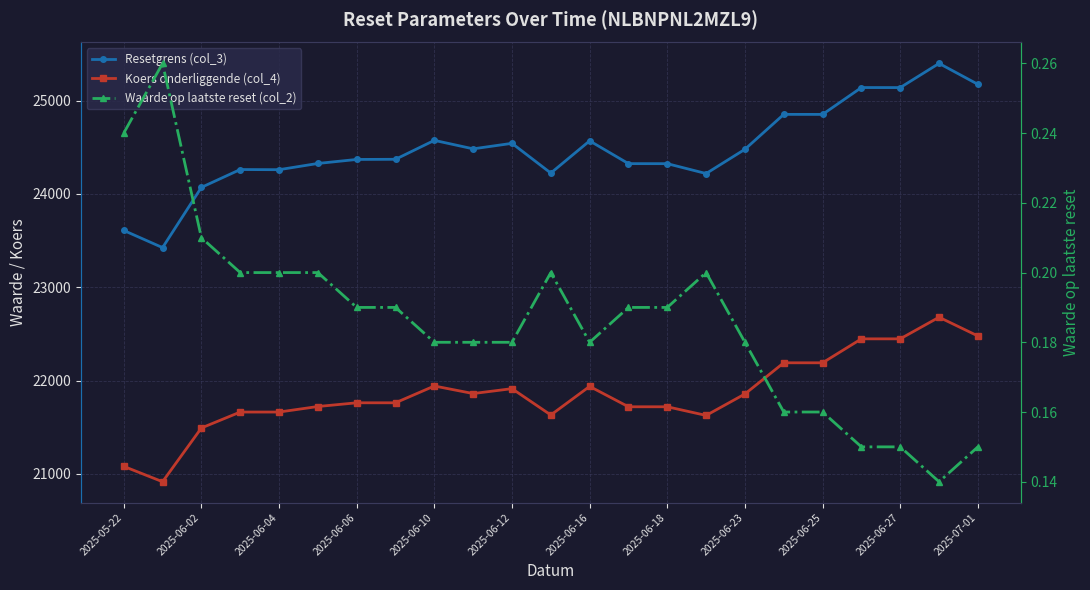

How many lines are shown in the chart?

3